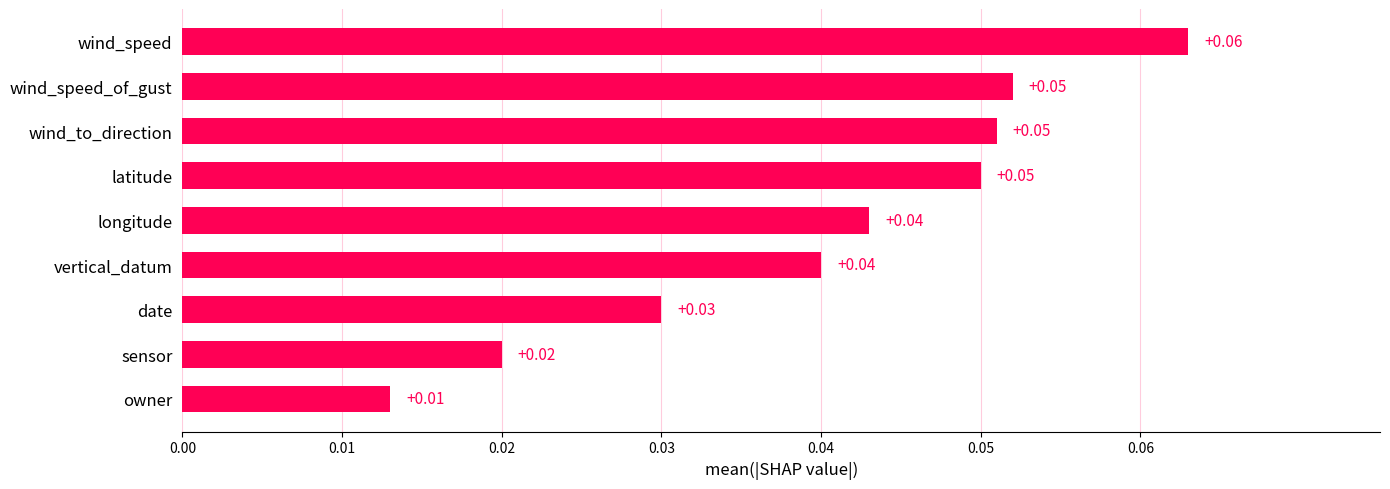

At which category does the chart reach its minimum across all series?

owner